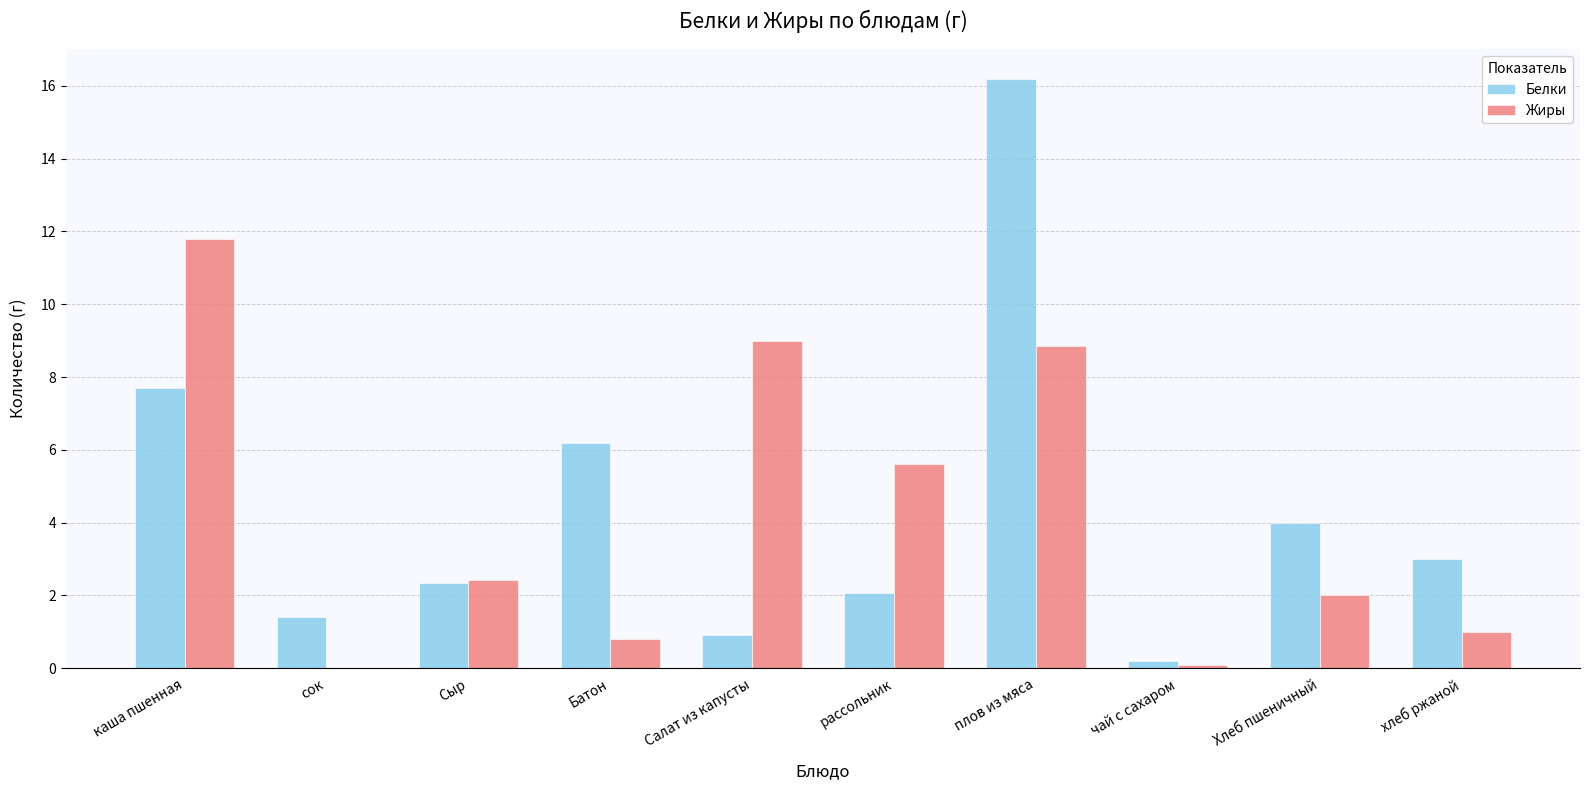

At which label does Белки first exceed 3?

каша пшенная